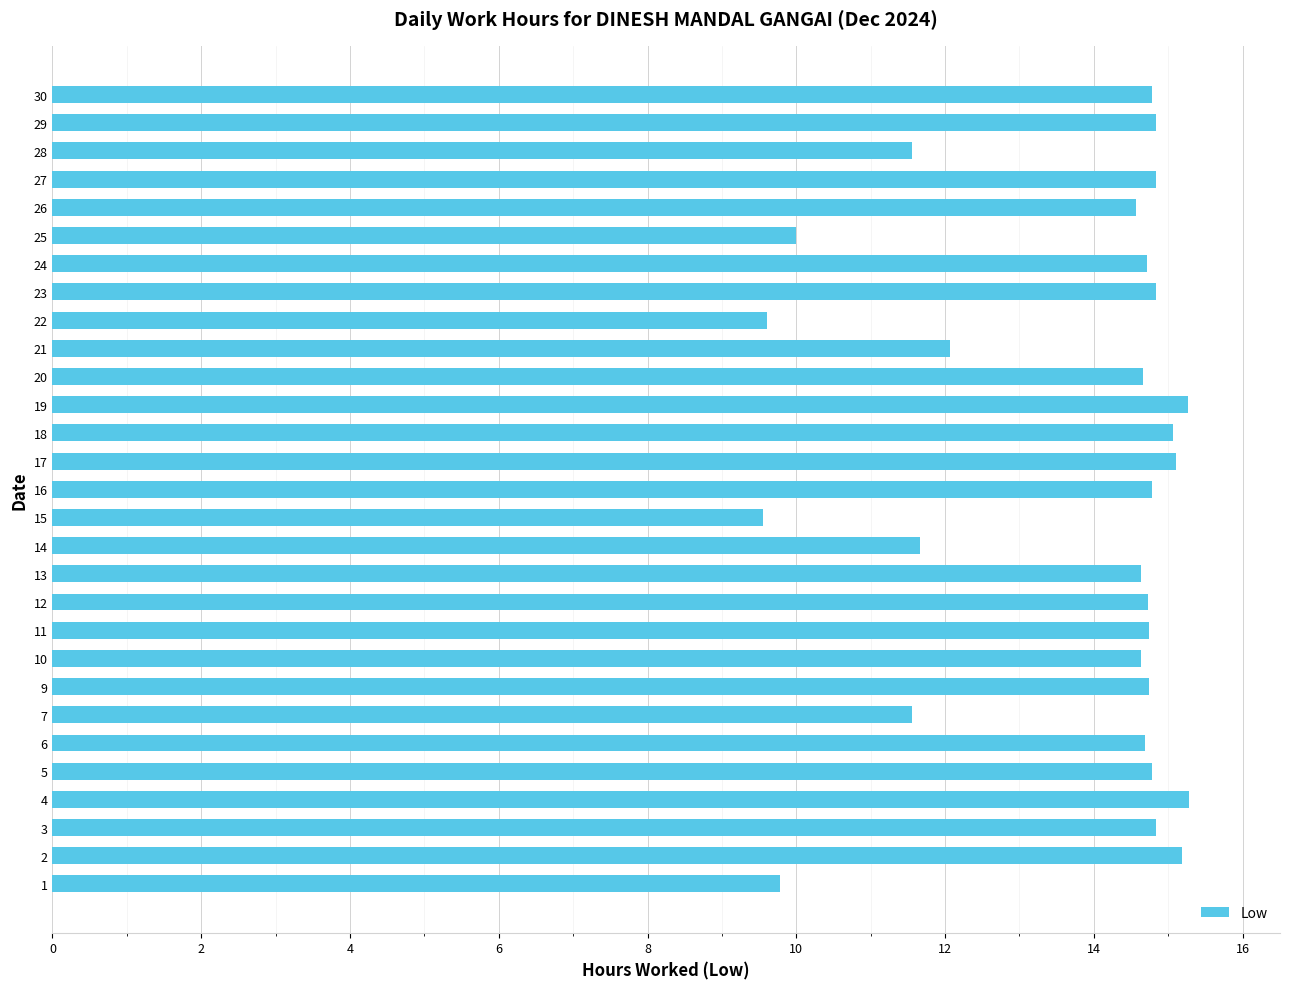

What is the minimum value shown in the chart?

9.6